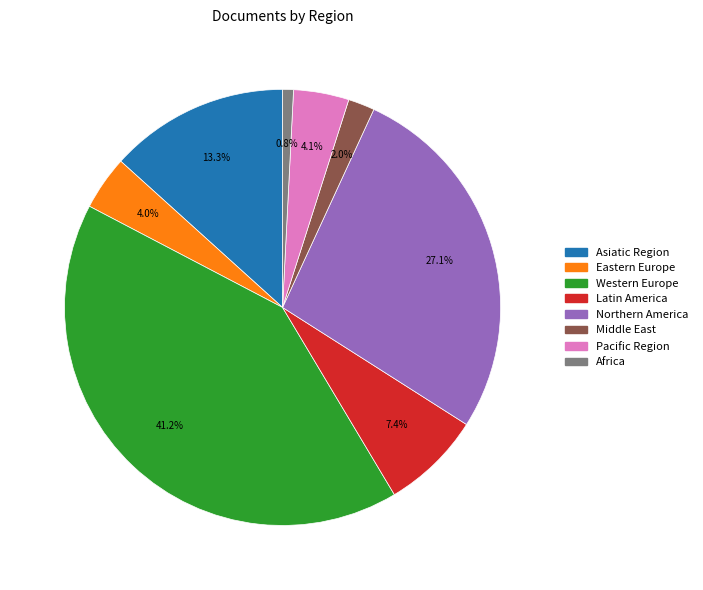

Count the number of slices in the pie.

8